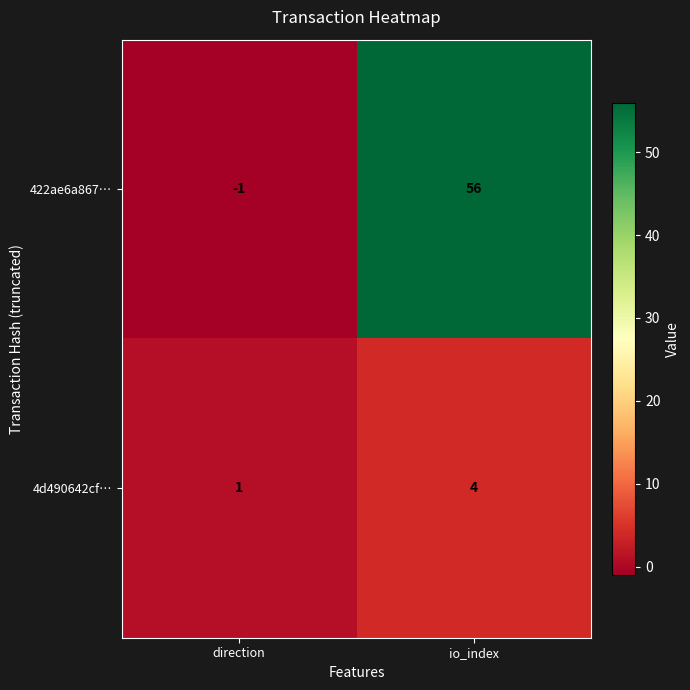

At which label is 422ae6a867… closest to 27?

direction